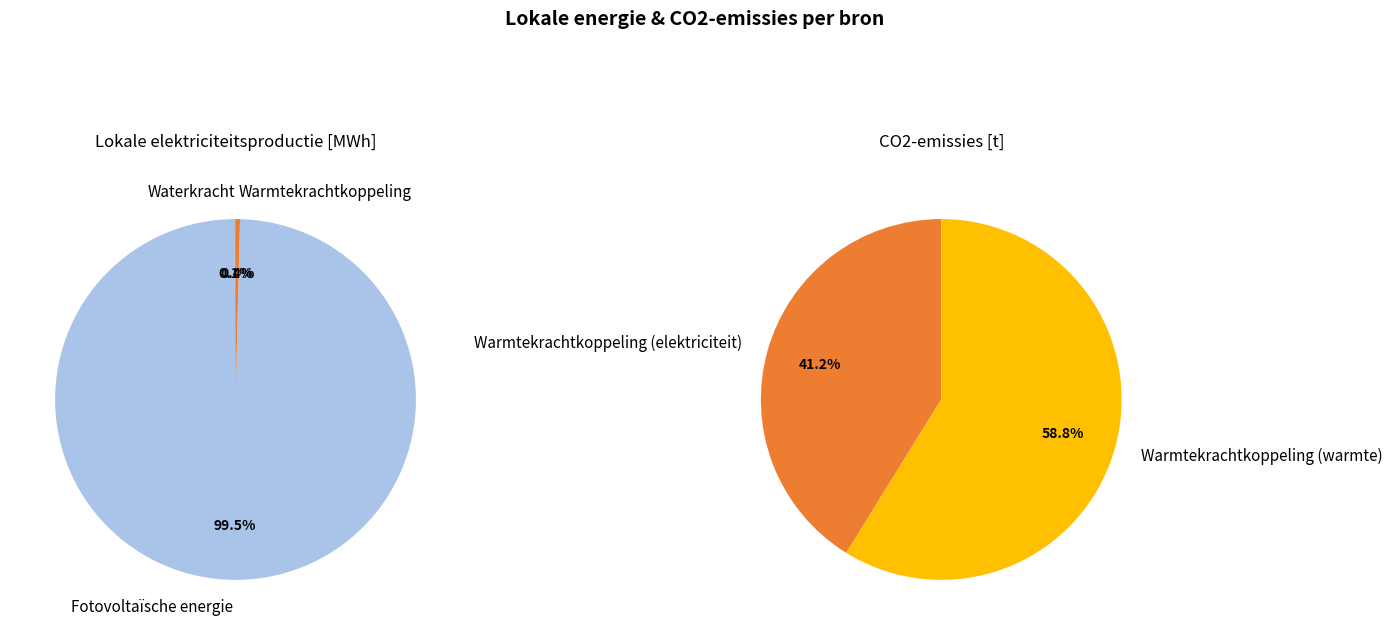

Is it true that Waterkracht is 0% of the pie?

True